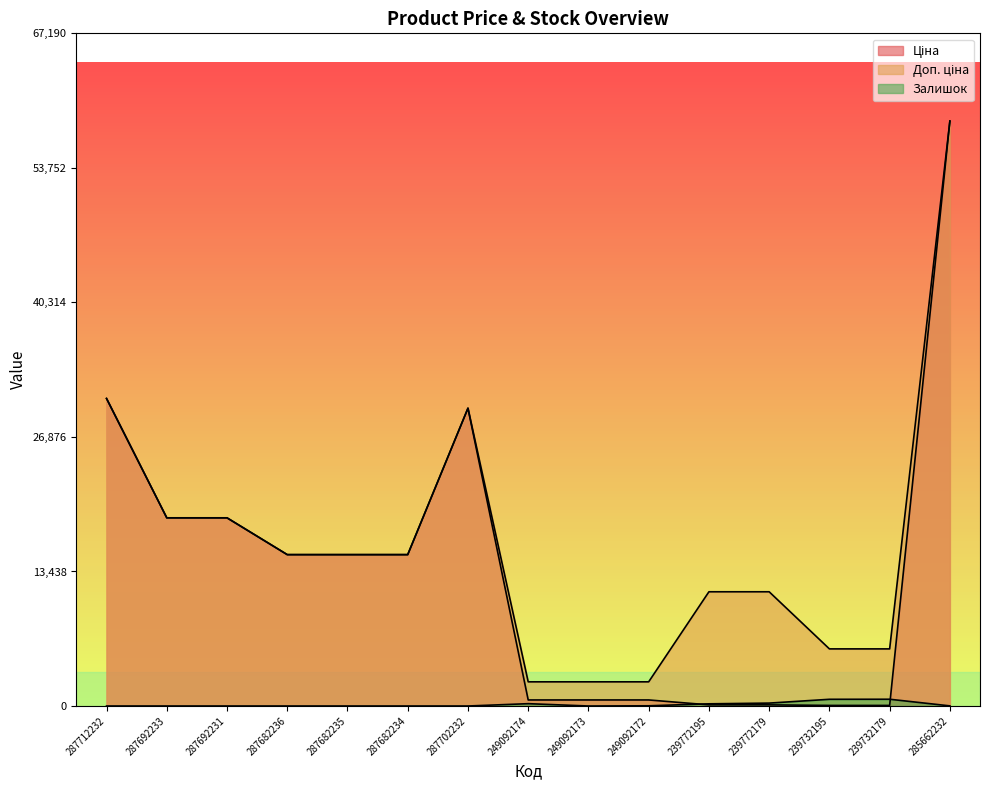

At which label does Залишок reach its peak?

239732179